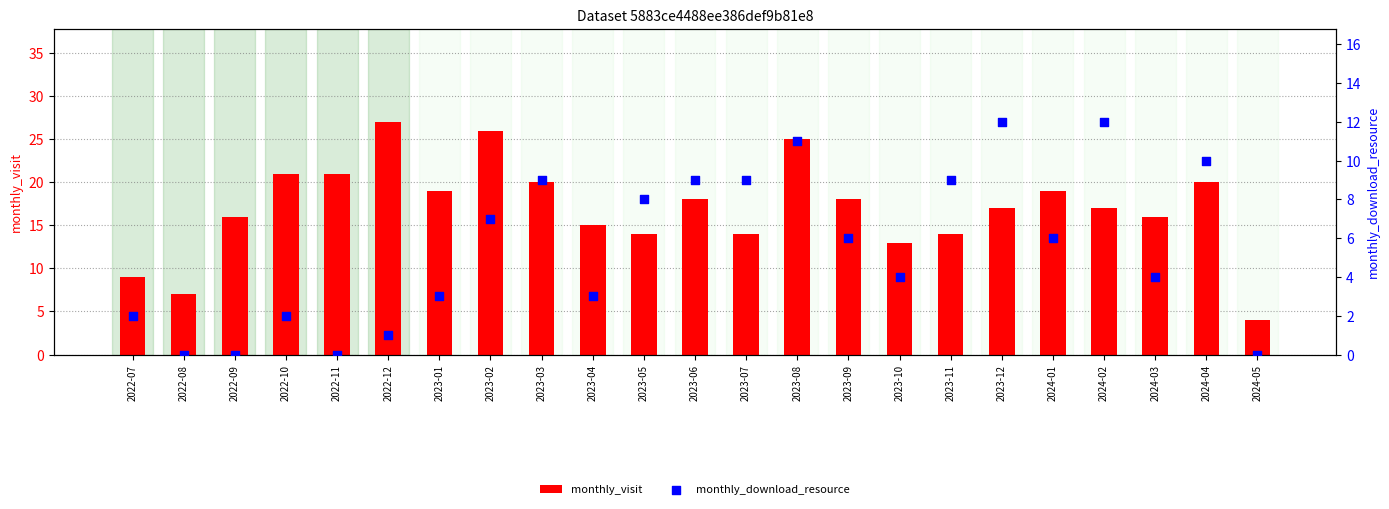

Is the value of monthly_download_resource at 2022-09 greater than the value of monthly_visit at 2023-07?

No